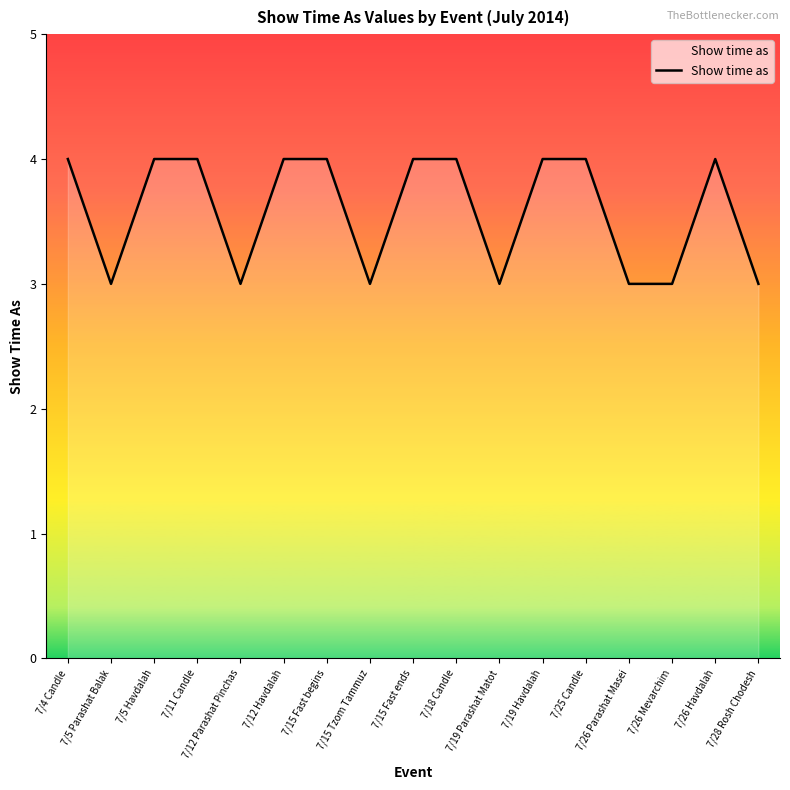

How many values are below 4?

7